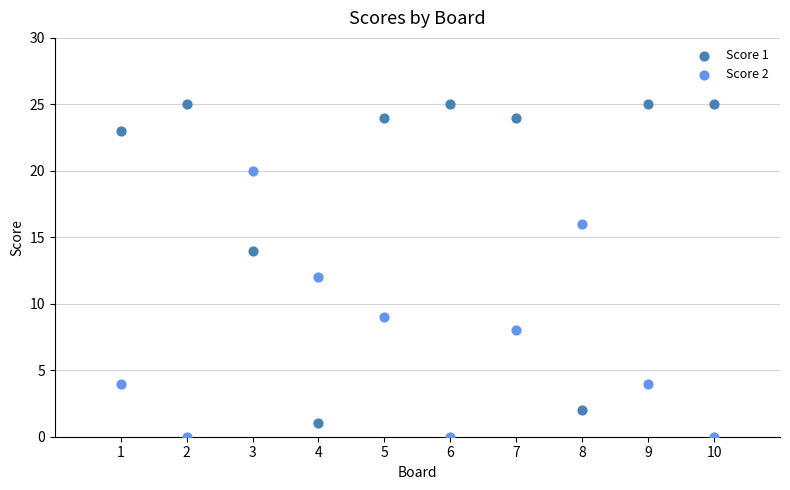

Which series has the widest spread of Y values?

Score 1